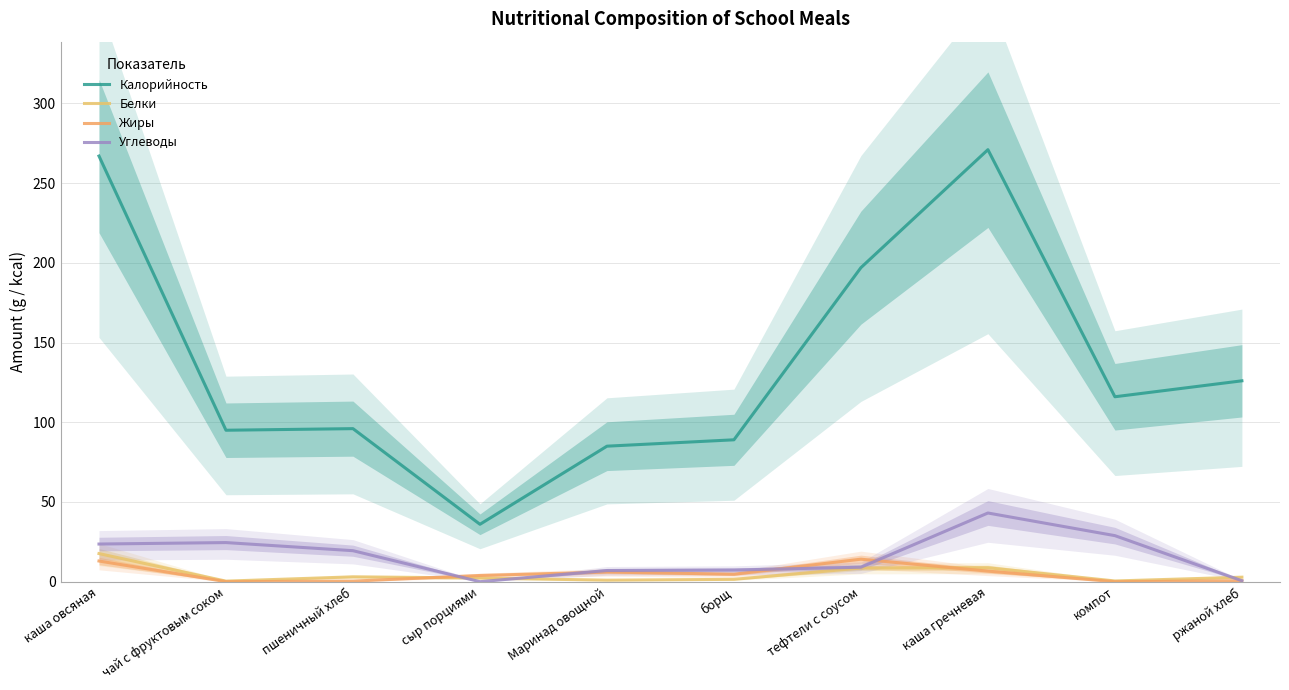

Which series has the widest spread of values?

Калорийность